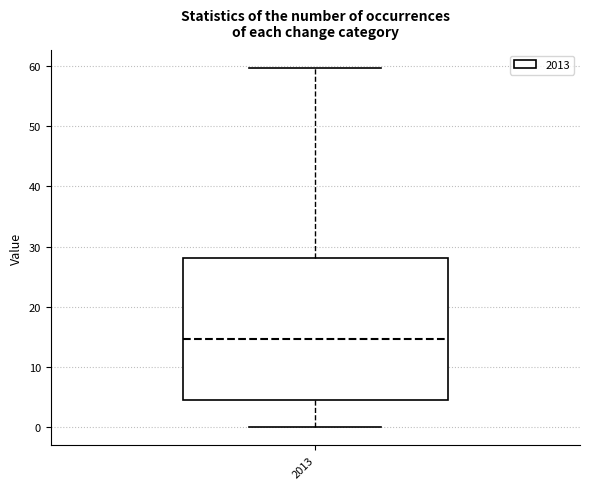

Transcribe this box plot: give where the median line is, the range the box spans, and where the two whiskers end, as read against the y-axis. The values are not printed on the chart, so give them approximately, as read against the axis.

median 15, box 4 to 28, whiskers 0 to 60